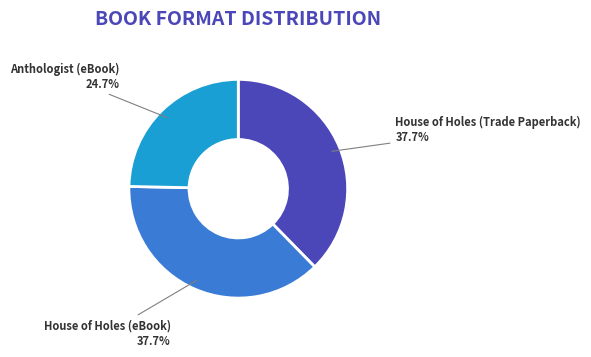

Combined, do Anthologist (eBook) and House of Holes (Trade Paperback) account for over 50%?

Yes